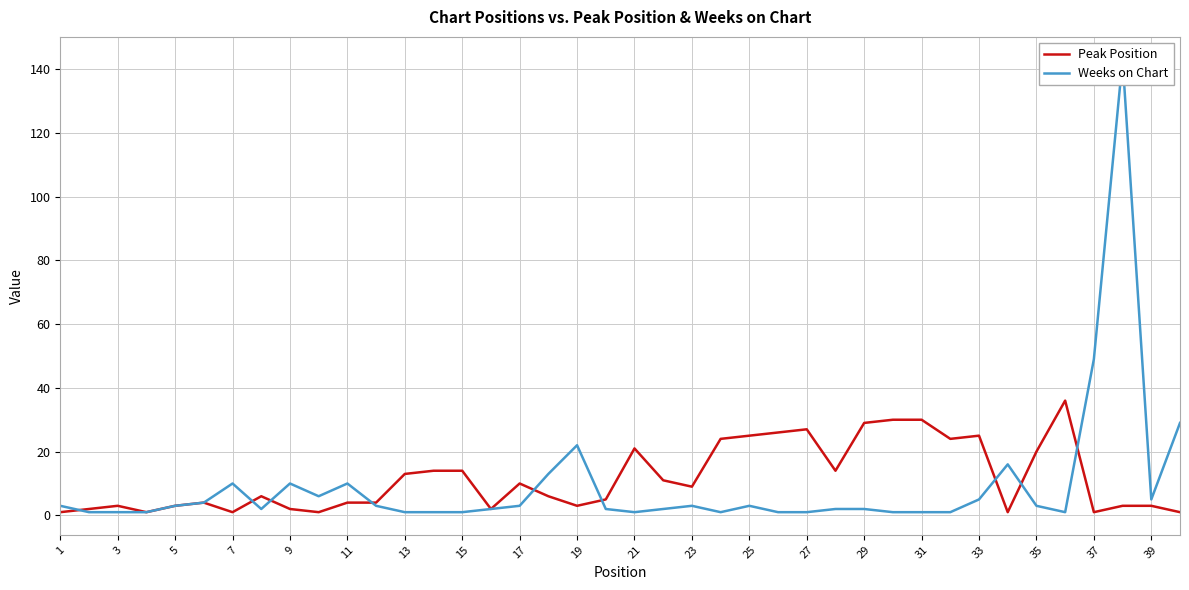

How many distinct data groups are displayed?

2